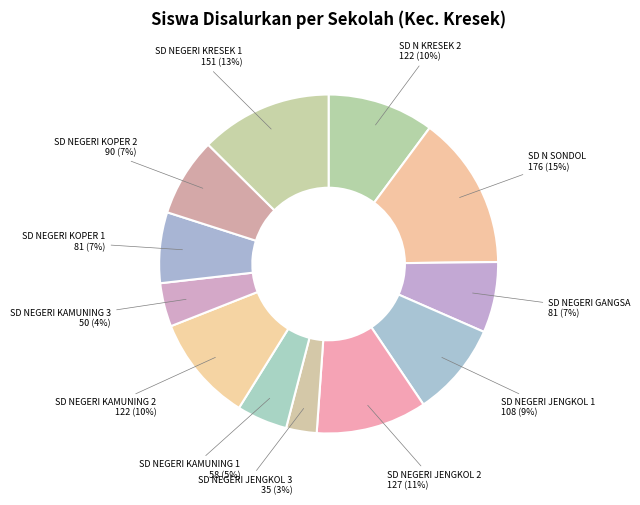

Count the number of slices in the pie.

12